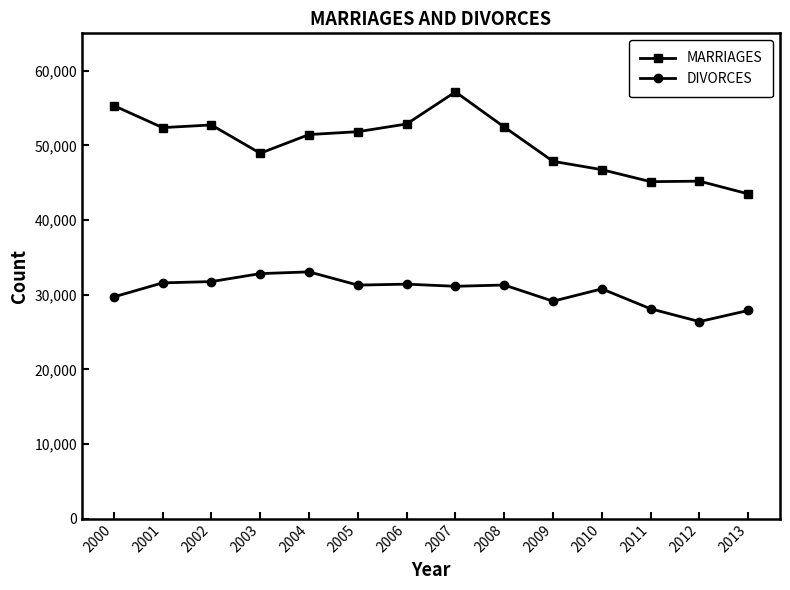

How many values in the MARRIAGES series are below 51829?

7